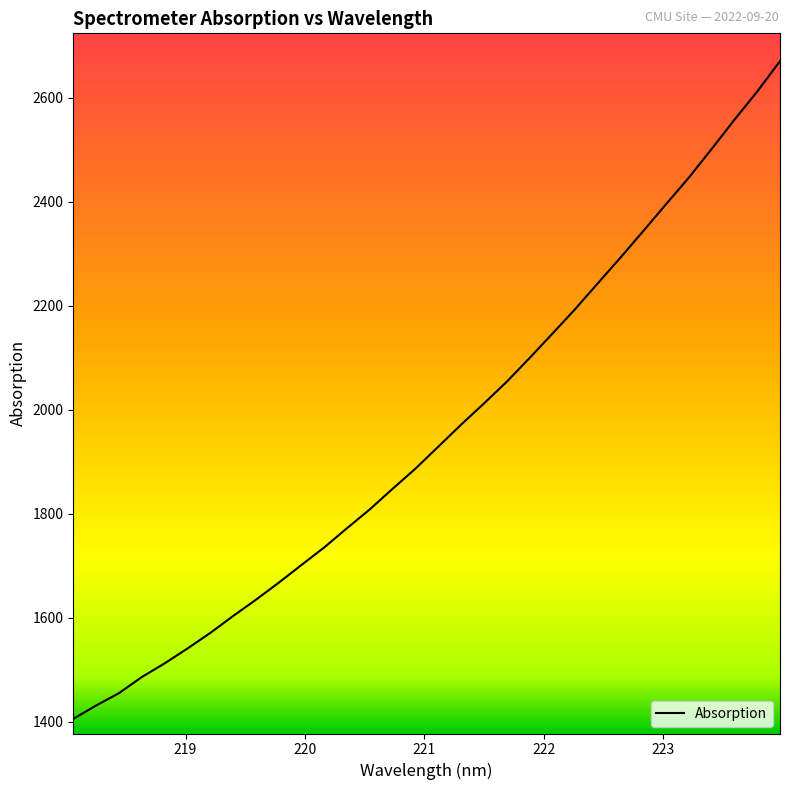

What is the smallest value displayed?

1405.4